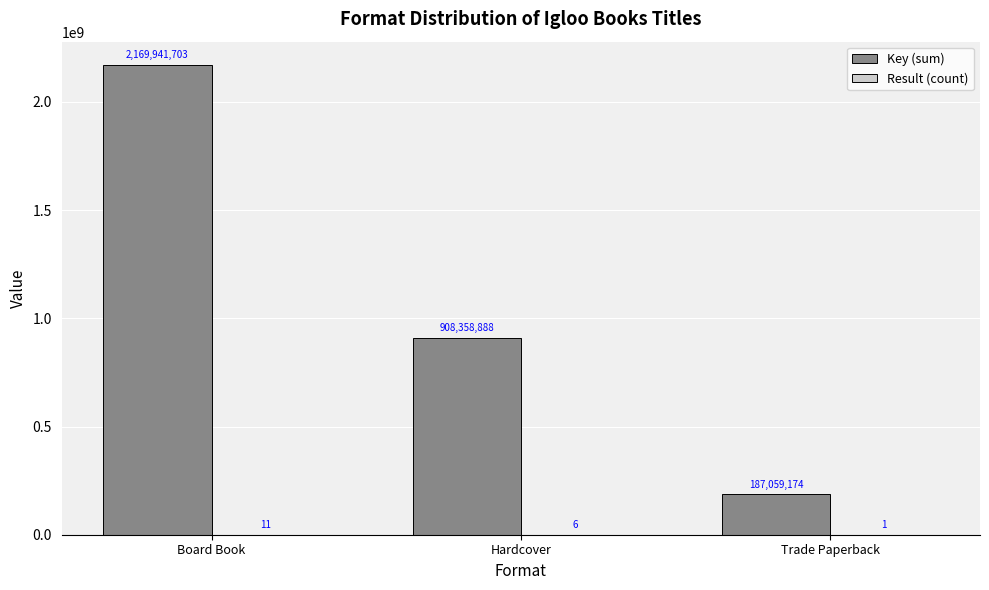

Which label corresponds to the largest value in the chart?

Board Book